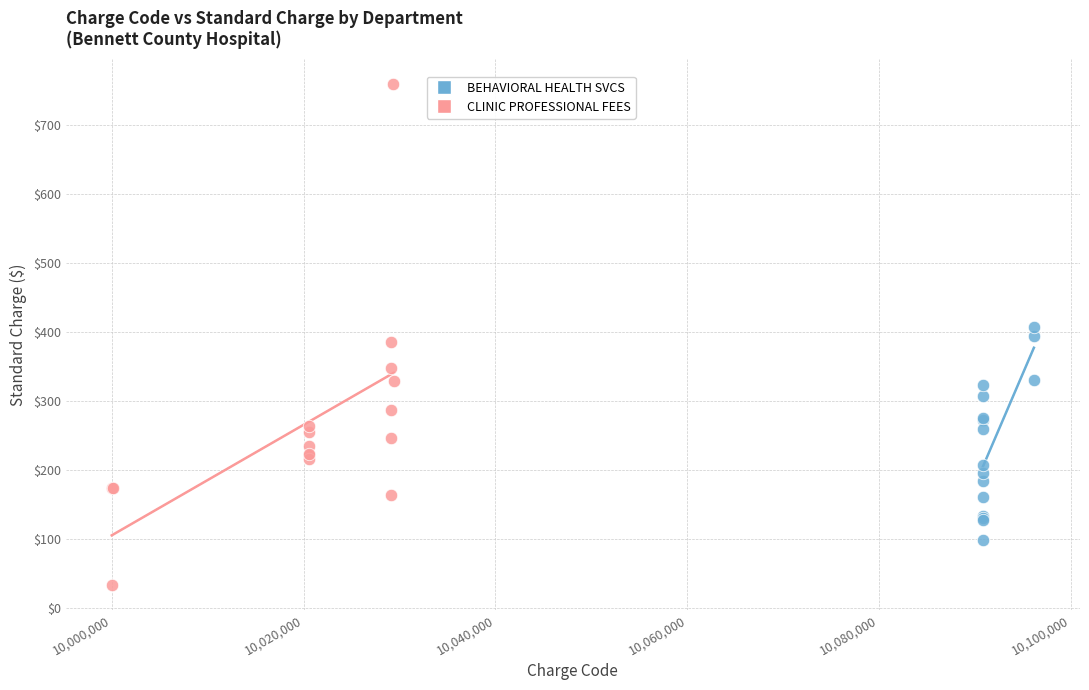

Which series contains the lowest Y value?

CLINIC PROFESSIONAL FEES